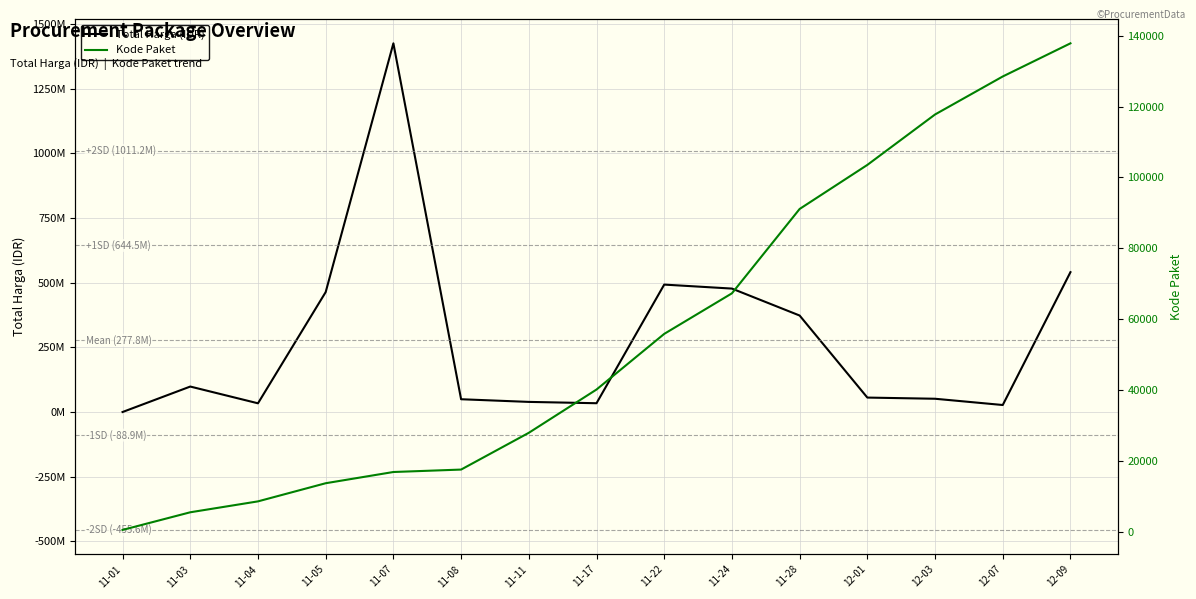

What is the value of the Total Harga (IDR) point at the 13th from the left?

51601000